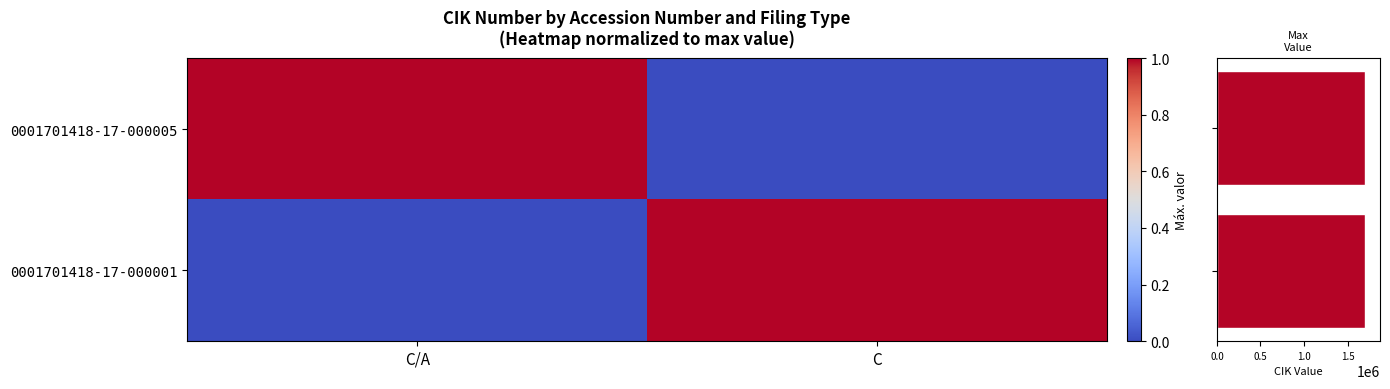

Reading left to right, extract all data points from this chart.

0001701418-17-000005: C/A=1	C=0
0001701418-17-000001: C/A=0	C=1